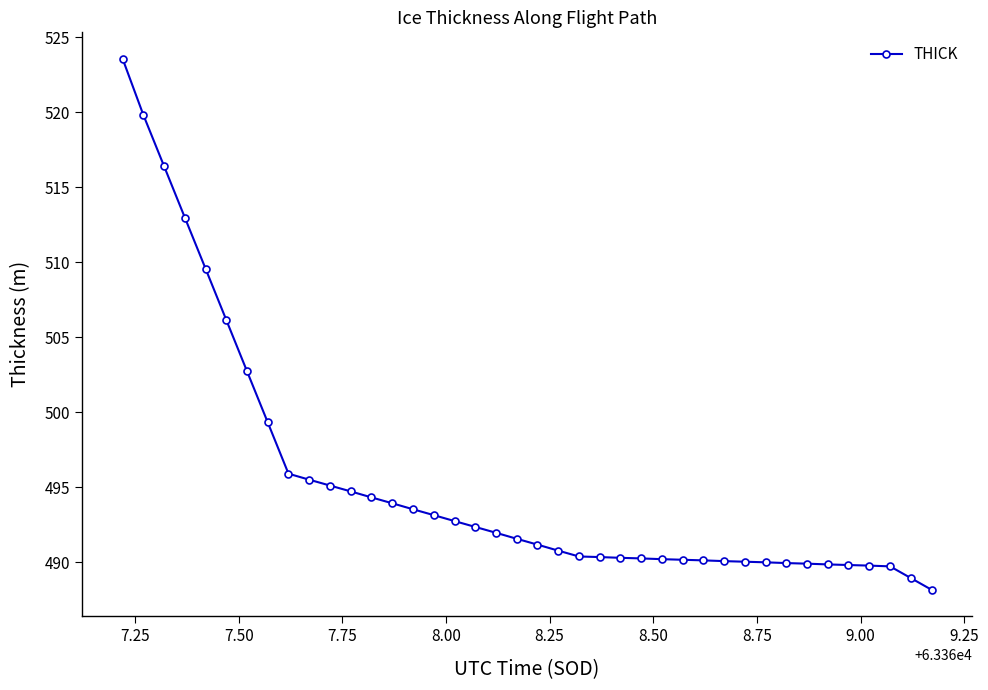

How many categories are shown in the chart?

40